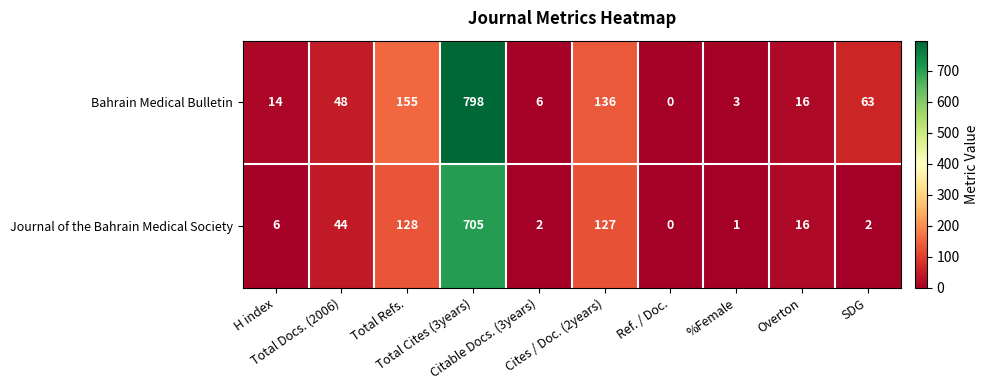

How many categories are shown in the chart?

10